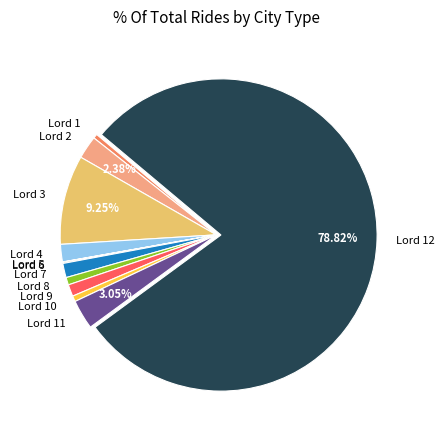

Approximately how many times larger is the value at Lord 2 compared to Lord 11?

0.8